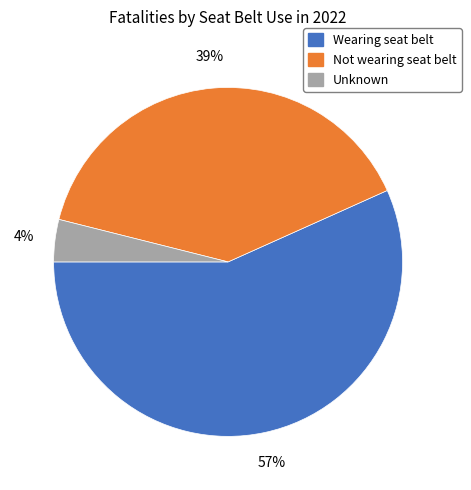

Rank the categories by value from lowest to highest.

Unknown, Not wearing seat belt, Wearing seat belt